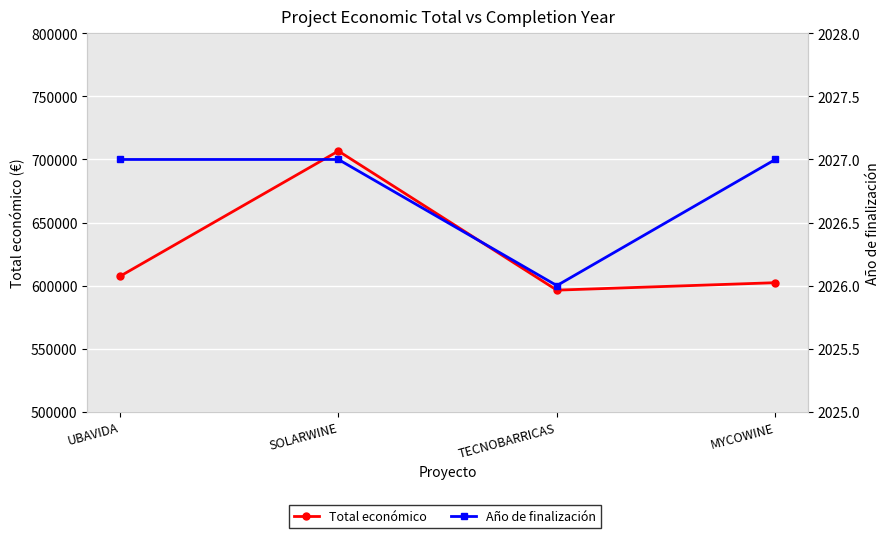

Reading left to right, extract all data points from this chart.

Total económico: UBAVIDA=607342.0	SOLARWINE=706697.0	TECNOBARRICAS=596384.0	MYCOWINE=602295.4
Año de finalización: UBAVIDA=2027.0	SOLARWINE=2027.0	TECNOBARRICAS=2026.0	MYCOWINE=2027.0